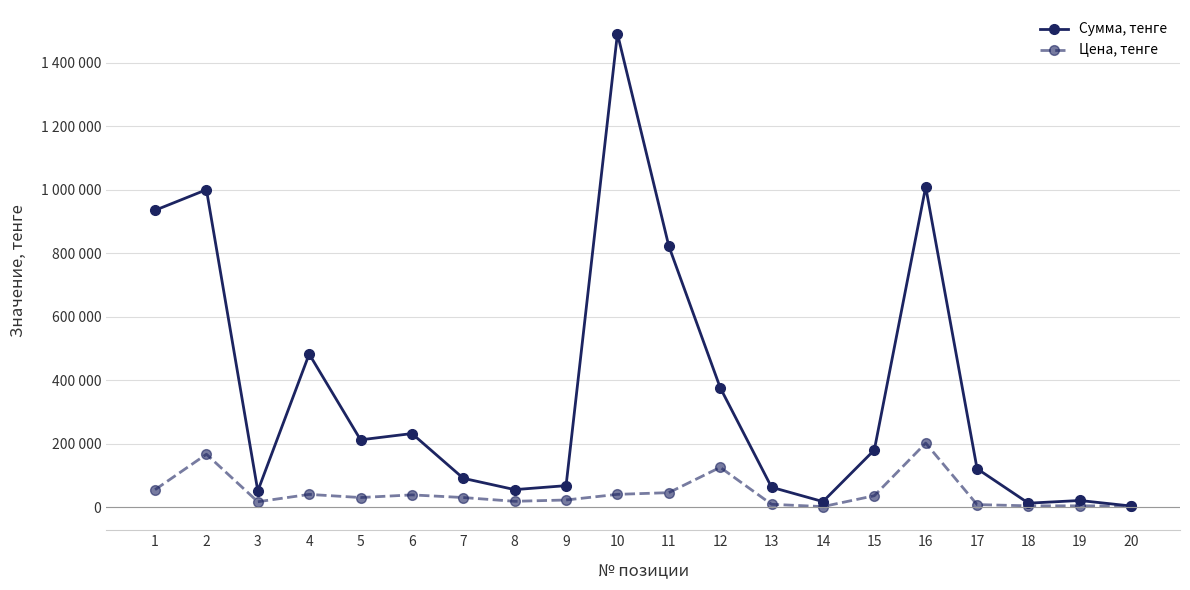

What is the minimum value for Сумма, тенге?

3527